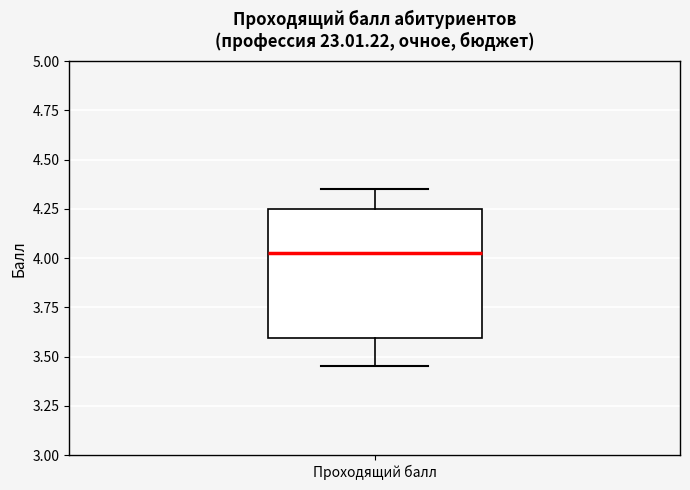

Where is the upper edge of the box for Проходящий балл on the y-axis? The values are not printed on the chart, so give them approximately, as read against the axis.

4.25